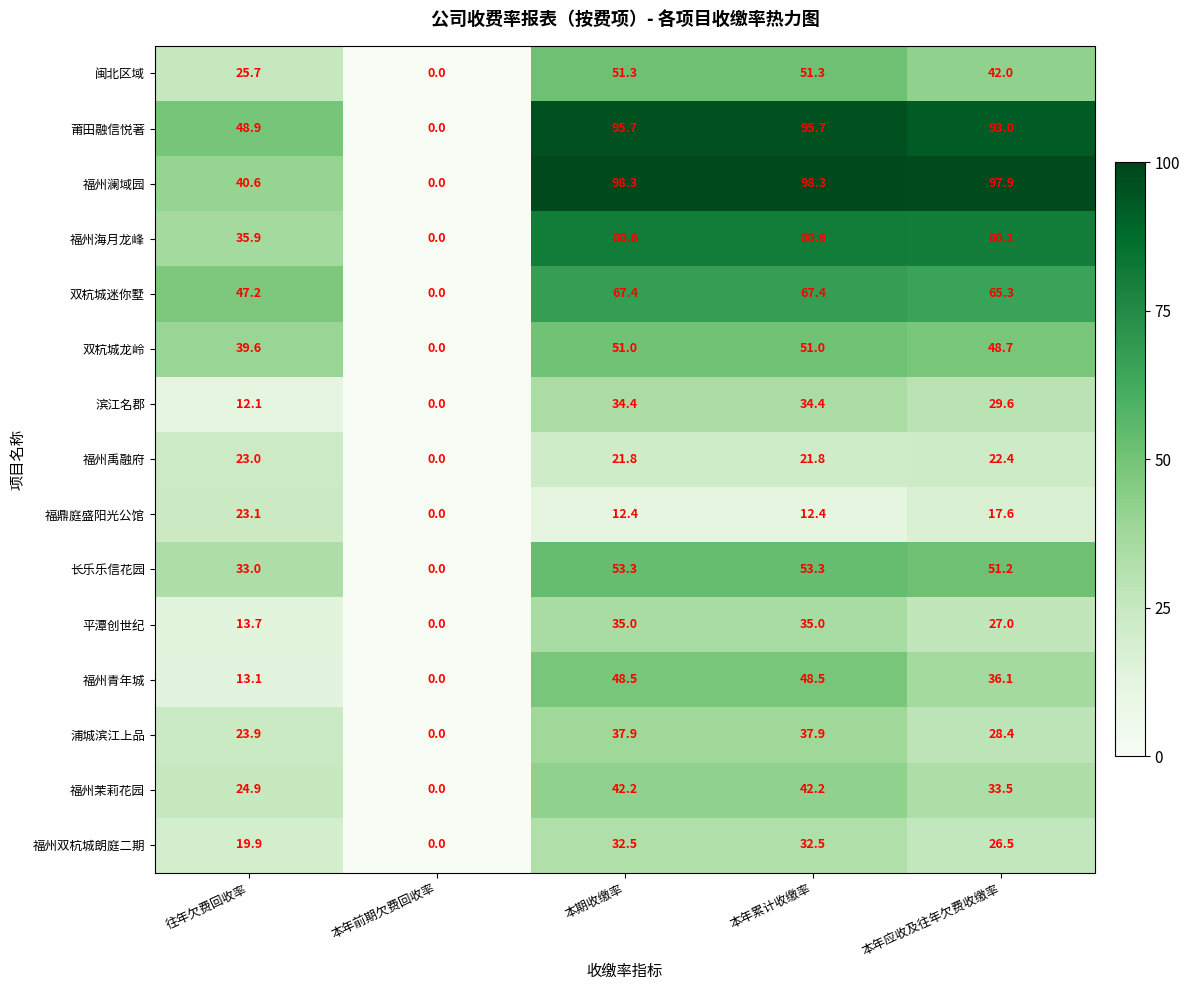

At how many categories does at least one series exceed 86?

3